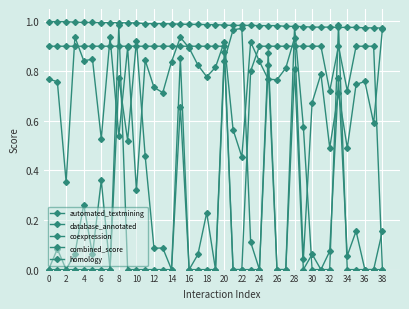

Which category has the lowest value in the combined_score series?

38